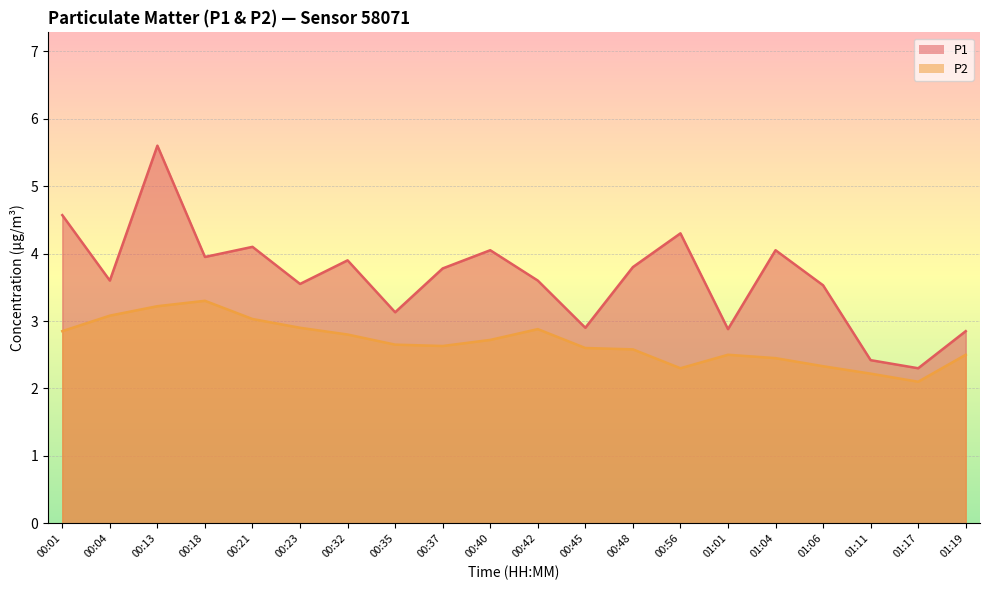

What is the label of the 4th point from the left?

00:18